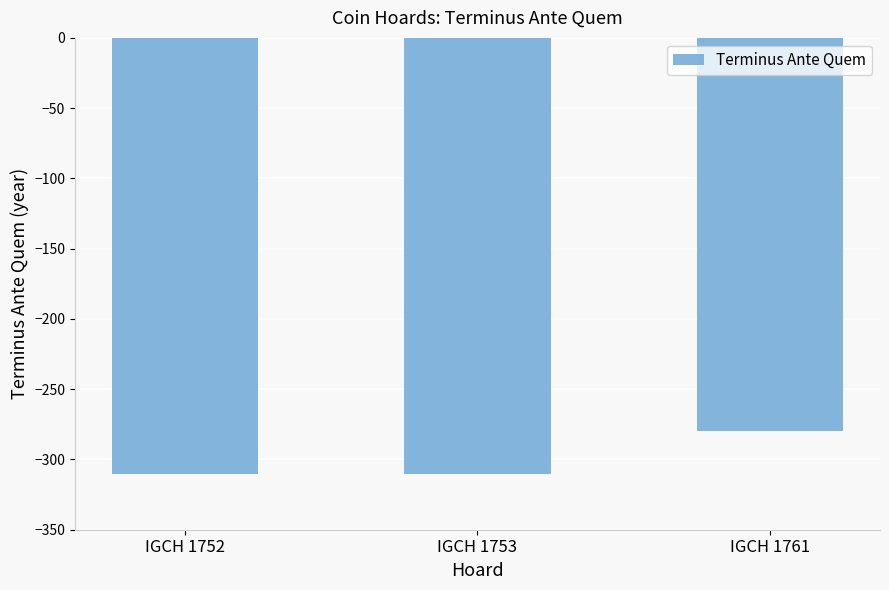

What is the value of the 2nd bar from the left?

-310